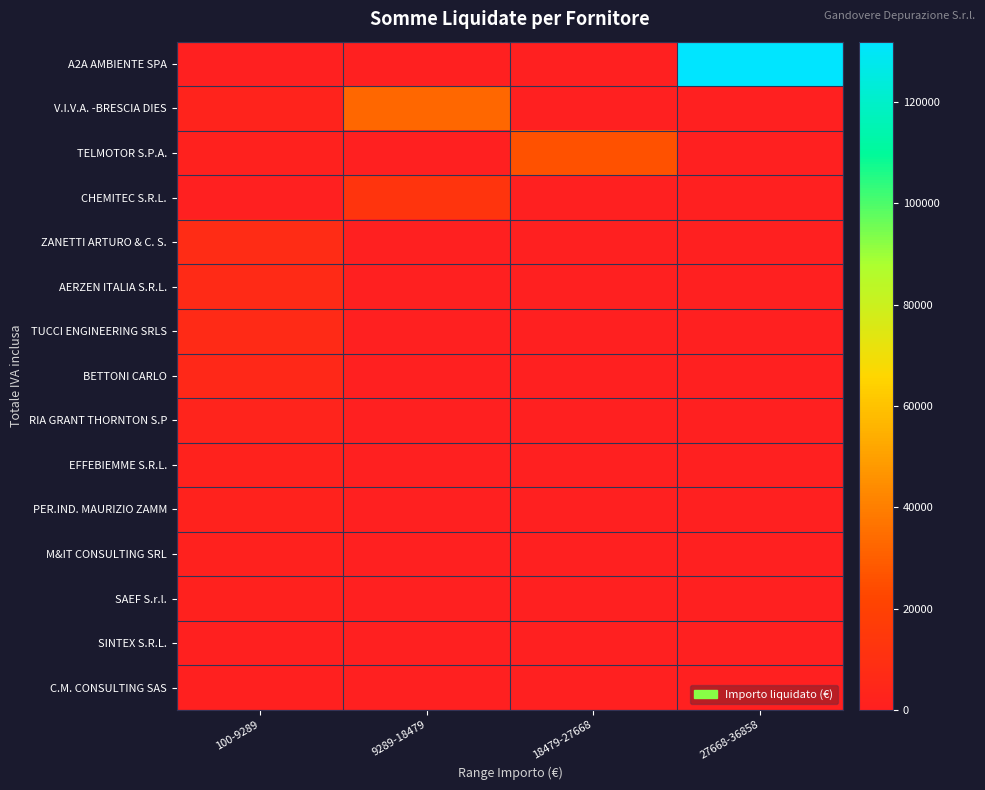

Which series changed the most between 100-9289 and 18479-27668?

TELMOTOR S.P.A.